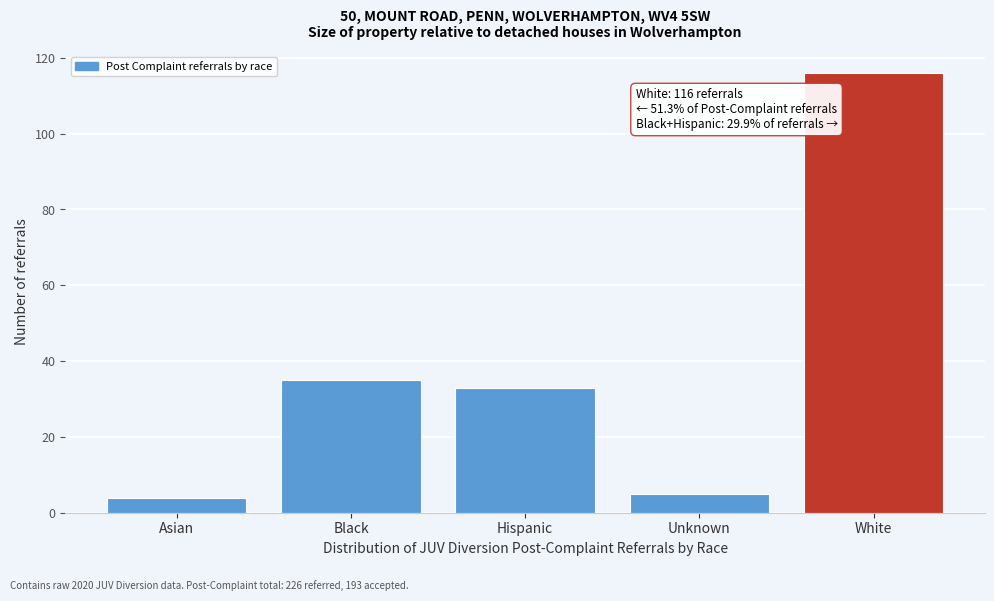

Reading left to right, list all the values displayed in this chart.

Asian=4	Black=35	Hispanic=33	Unknown=5	White=116